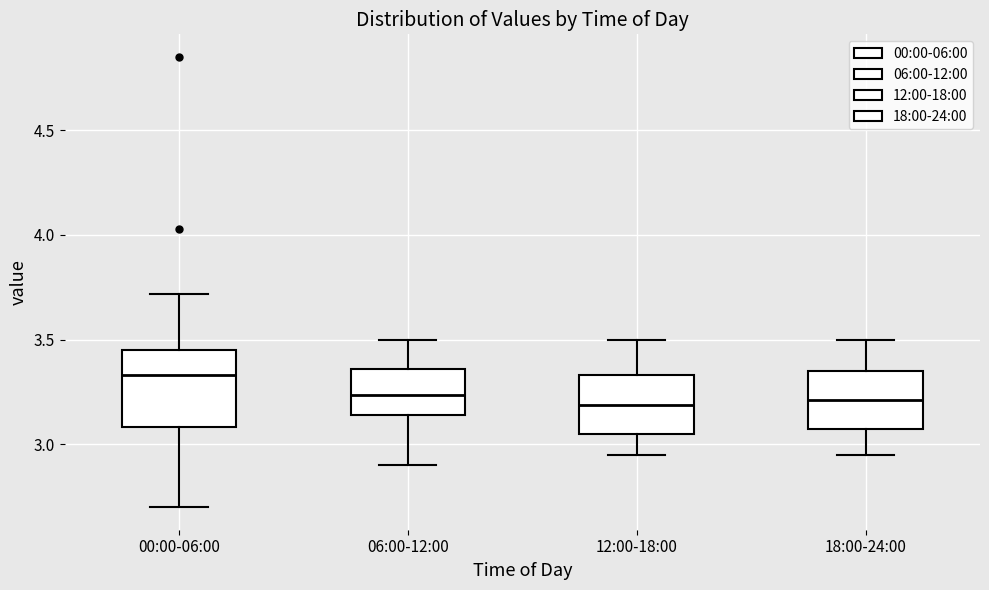

Reading left to right, transcribe this box plot: for each box, give where its median line is, the range the box spans, and where its two whiskers end, as read against the y-axis. The values are not printed on the chart, so give them approximately, as read against the axis.

00:00-06:00: median 3.35, box 3.10 to 3.45, whiskers 2.70 to 3.70
06:00-12:00: median 3.25, box 3.15 to 3.35, whiskers 2.90 to 3.50
12:00-18:00: median 3.20, box 3.05 to 3.35, whiskers 2.95 to 3.50
18:00-24:00: median 3.20, box 3.05 to 3.35, whiskers 2.95 to 3.50